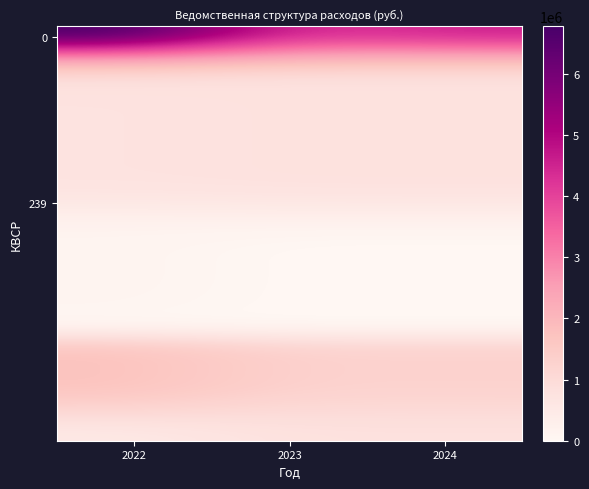

At which category is the sum across all series the highest?

2022